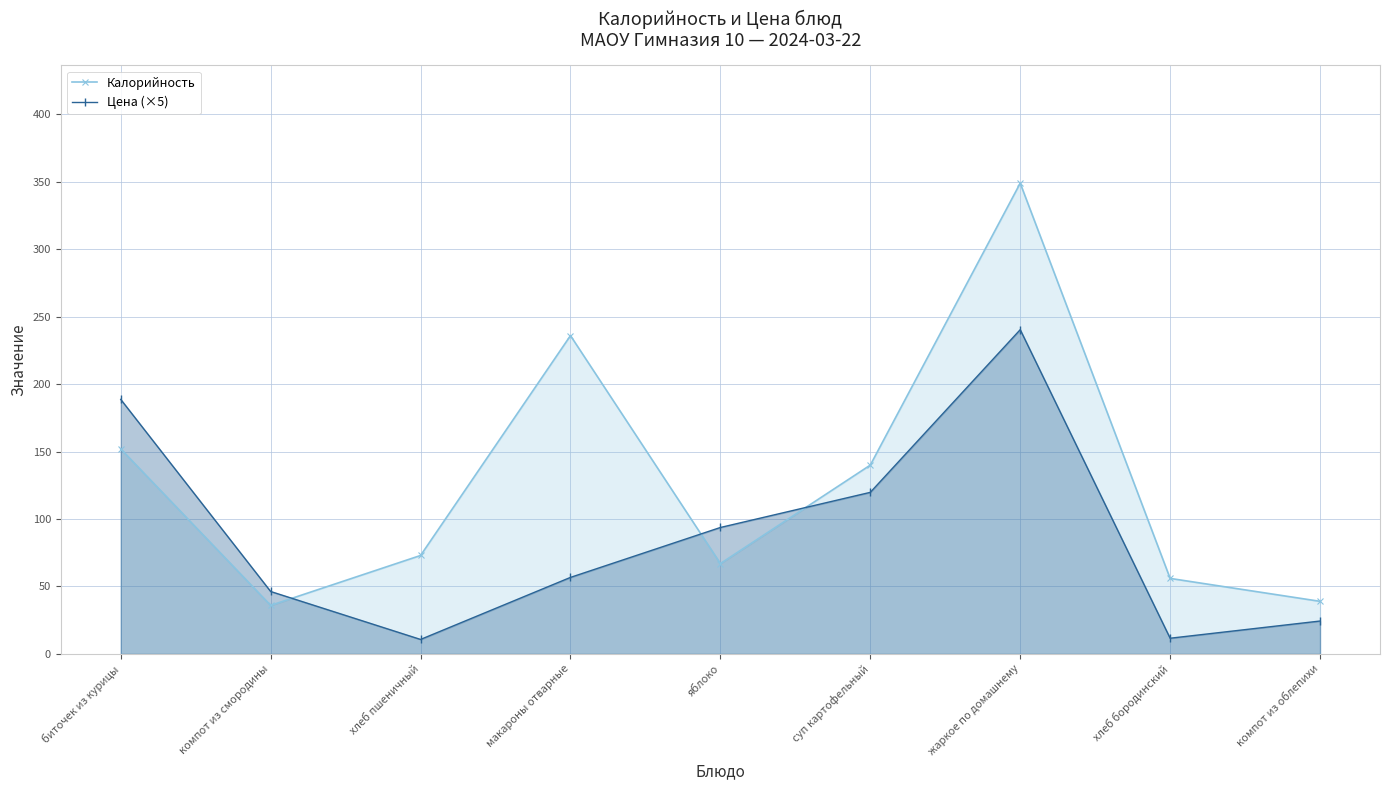

The value of Цена (×5) at хлеб пшеничный is 3.1. True or false?

False